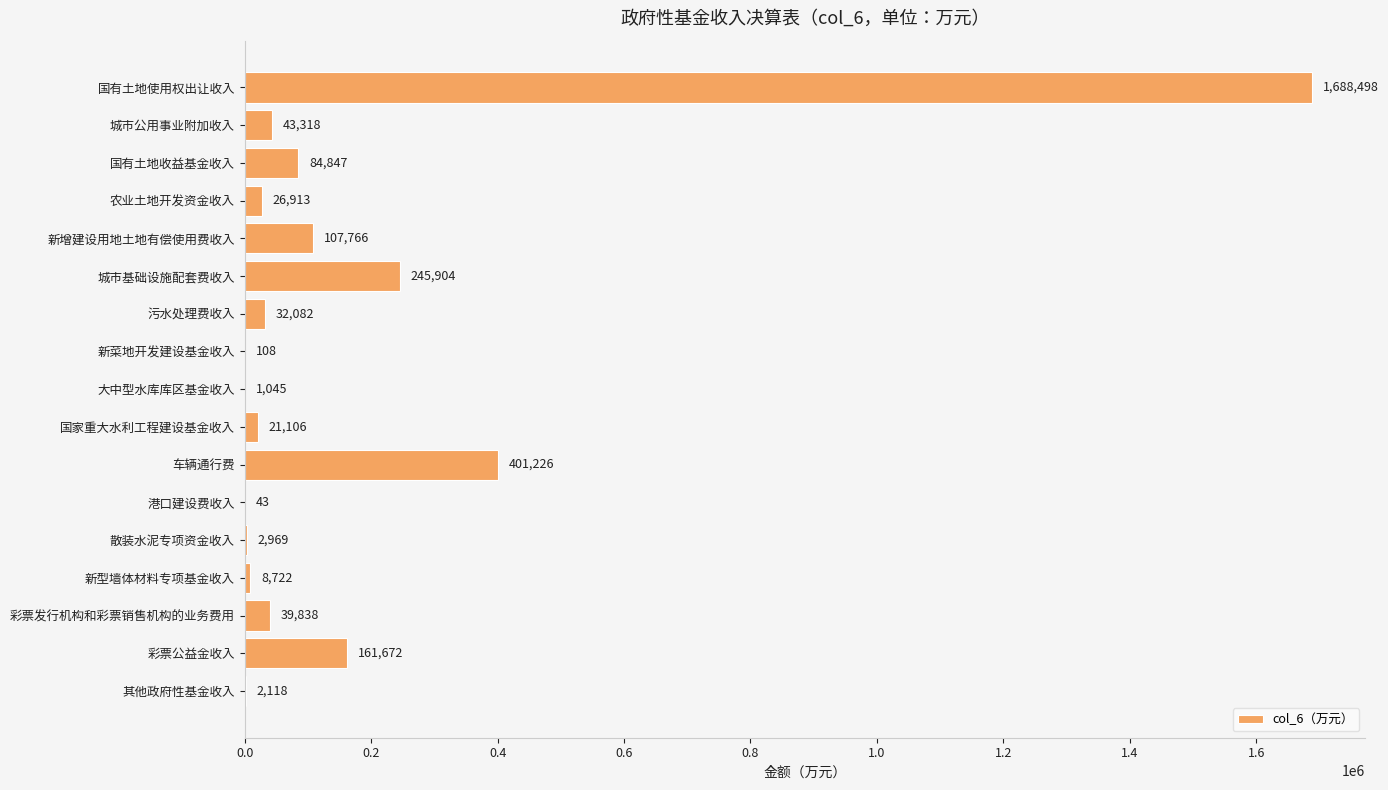

What is the change in value from 城市基础设施配套费收入 to 车辆通行费?

+155322